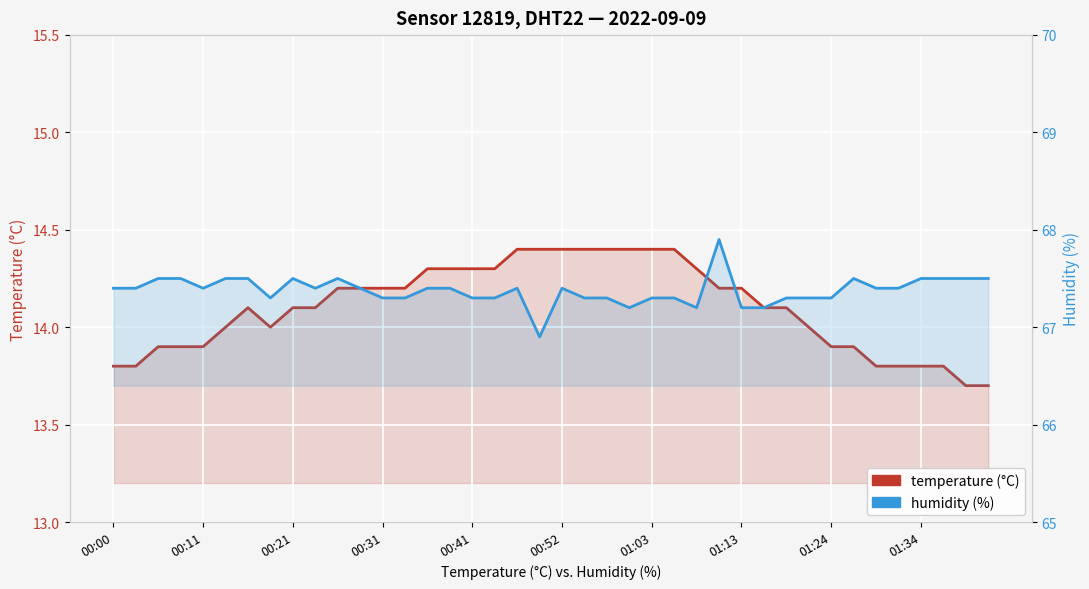

What is the minimum value shown in the chart?

13.7